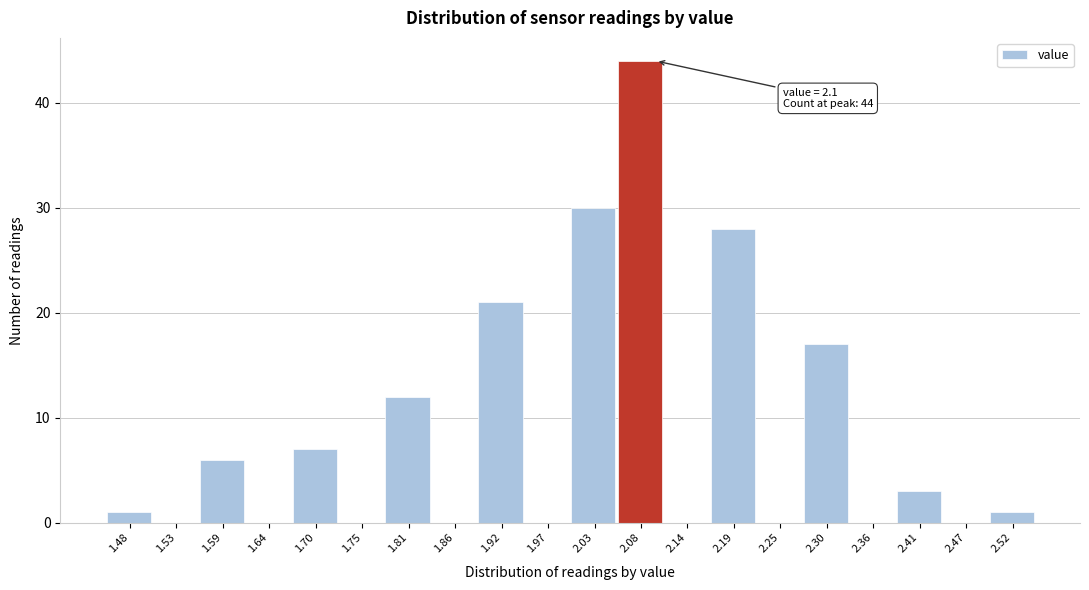

Over which range of the x-axis is the bar tallest?

2.055 to 2.110